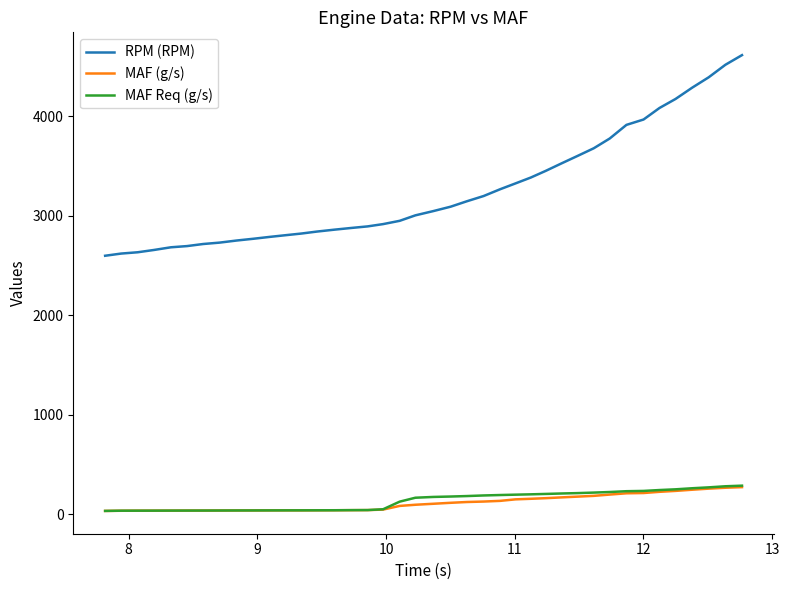

What are all the series names shown in the legend?

RPM (RPM), MAF (g/s), MAF Req (g/s)